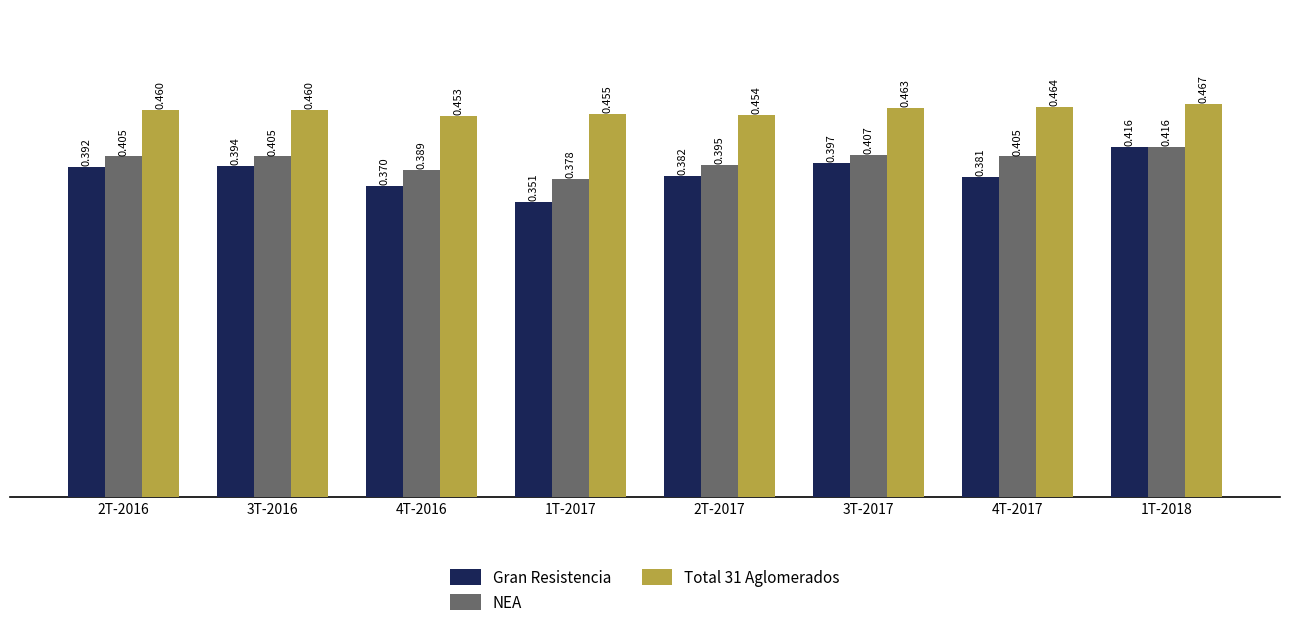

Which series has the widest spread of values?

Gran Resistencia